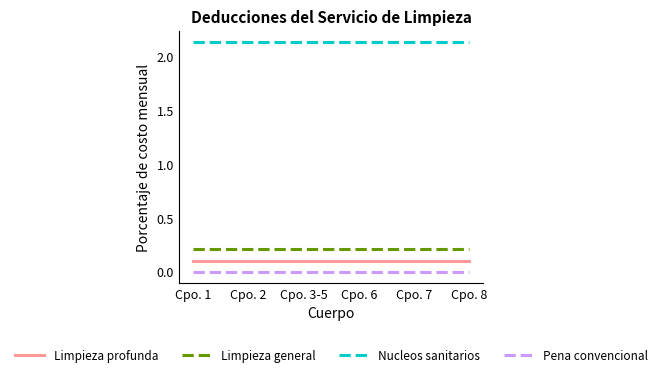

What is the lowest value of the Limpieza profunda series?

0.1